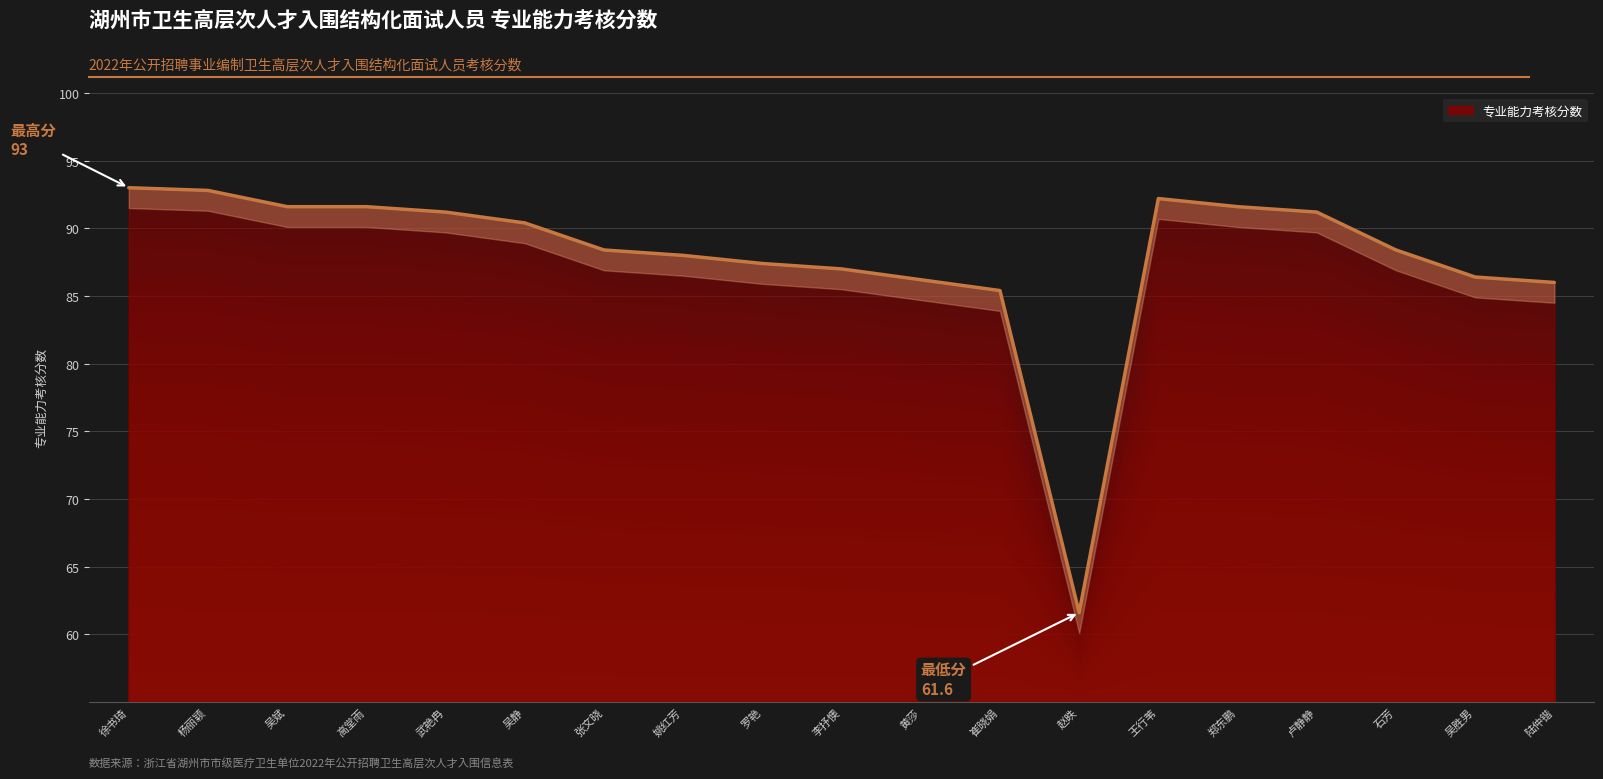

Is it true that the value at 武艳冉 is 129.6?

False